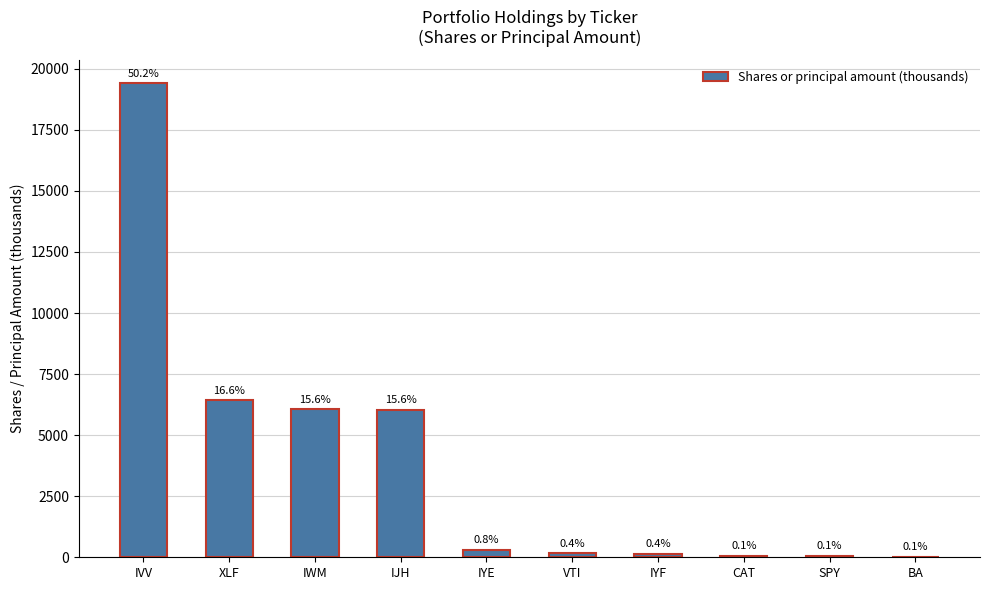

Are the bars horizontal?

No